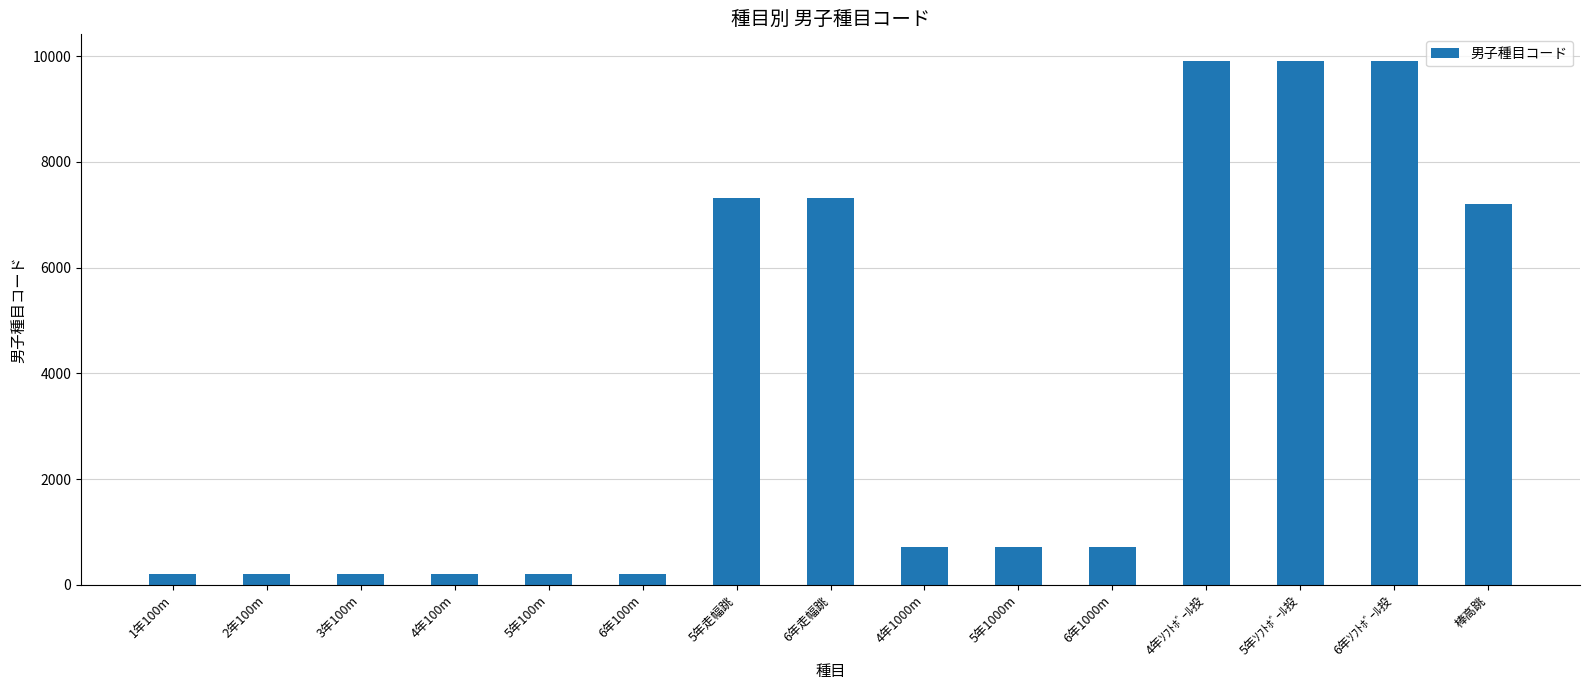

What is the greatest value displayed?

9916